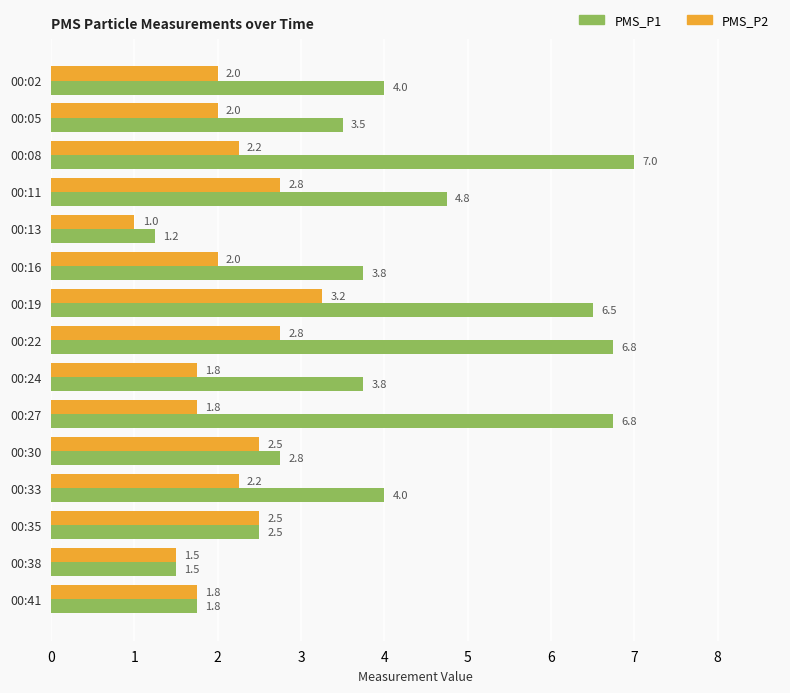

At how many categories does at least one series exceed 6?

4